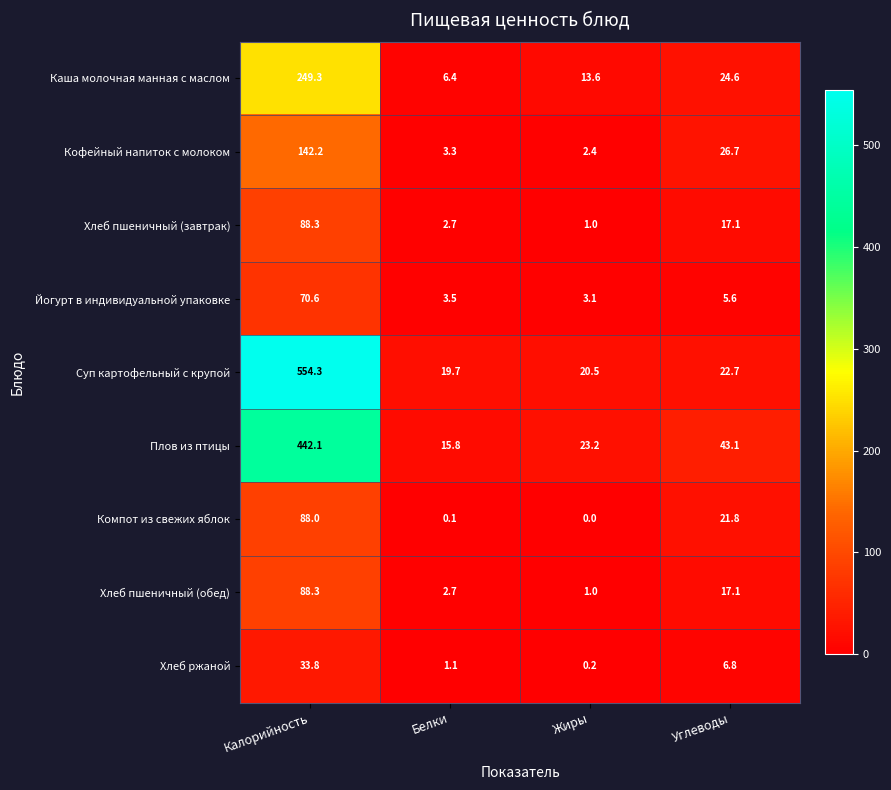

At which category does the chart reach its minimum across all series?

Жиры